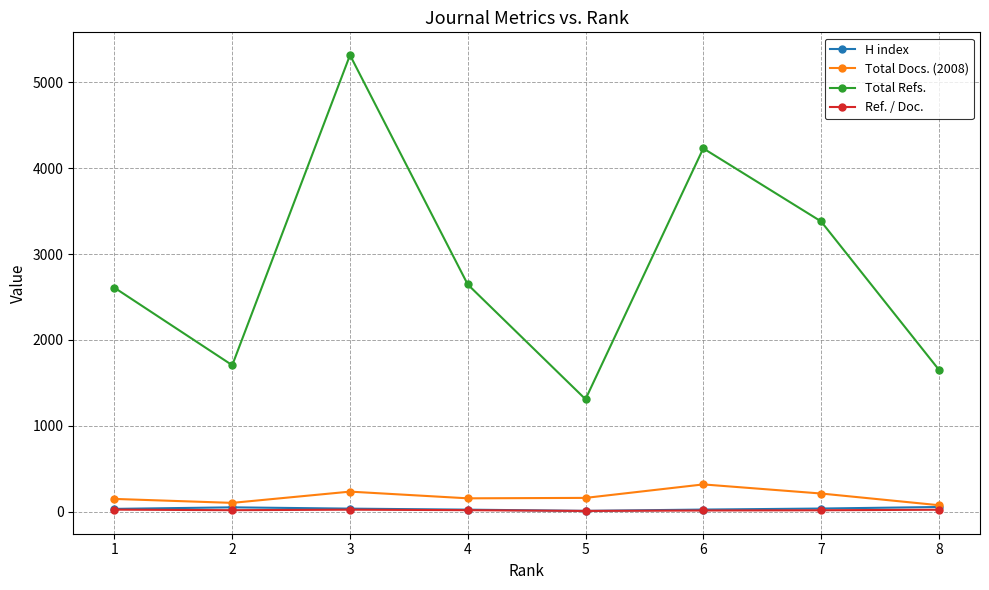

The value of Total Docs. (2008) at 3 is 233.0. True or false?

True